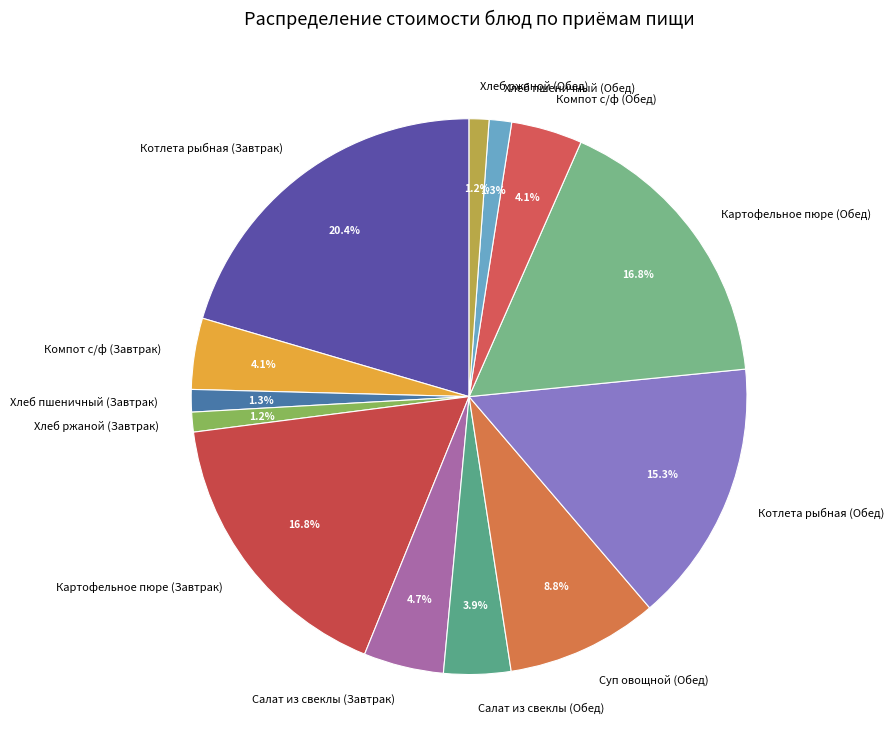

What is the largest slice in the pie chart?

Котлета рыбная (Завтрак)